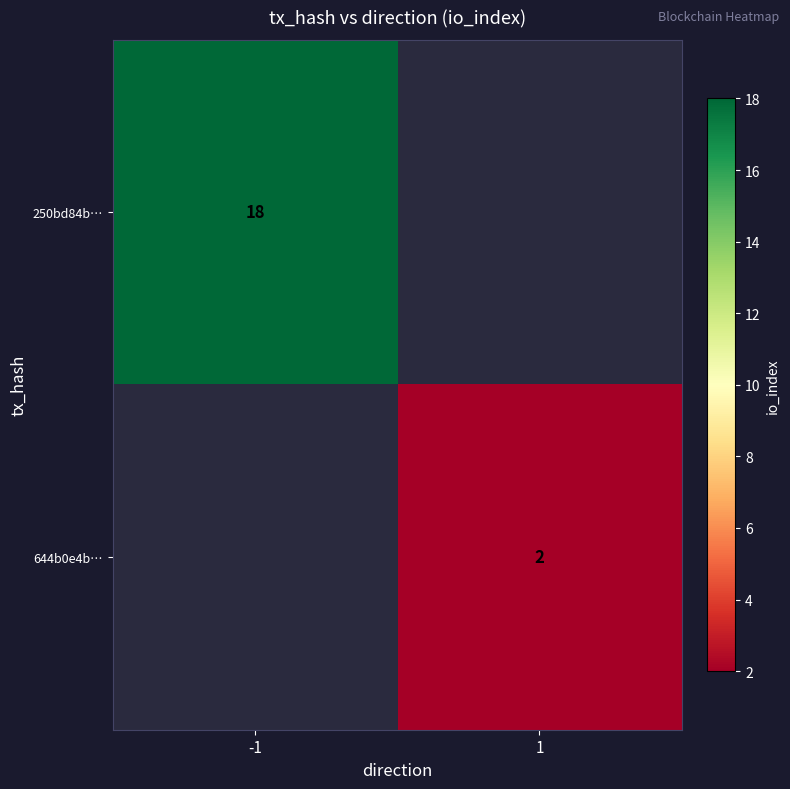

Between 1 and -1, which is larger?

-1